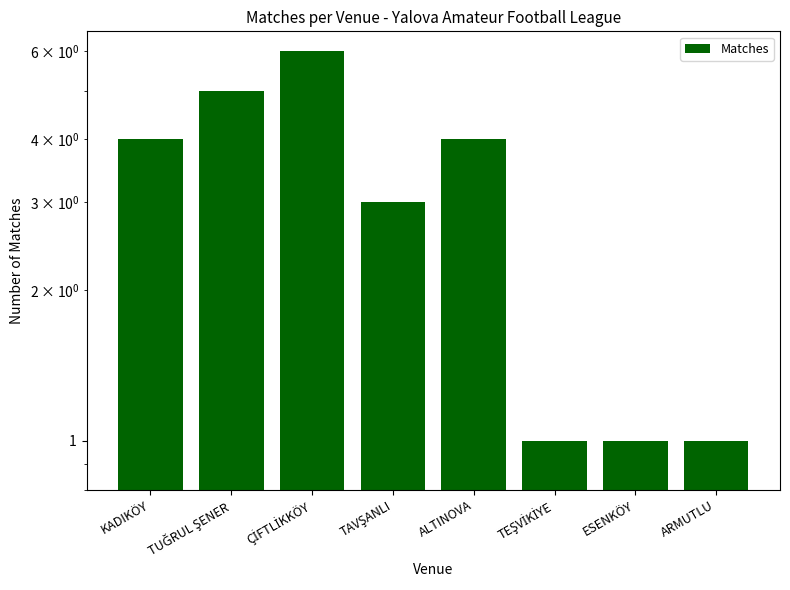

What is the difference between the maximum and minimum values?

5